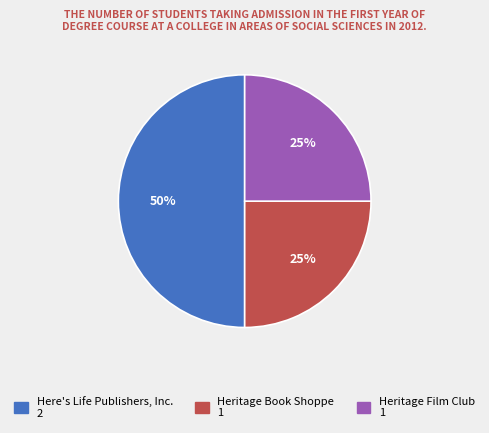

Do Heritage Film Club and Here's Life Publishers, Inc. together represent more than half of the pie?

Yes